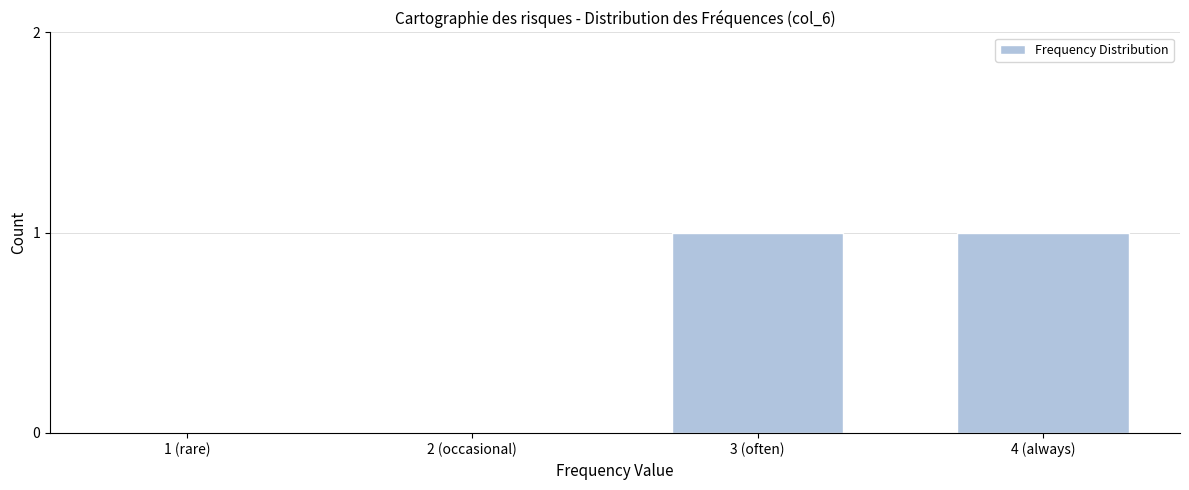

Reading left to right, transcribe all the data shown in this chart.

1 (rare)=0	2 (occasional)=0	3 (often)=1	4 (always)=1